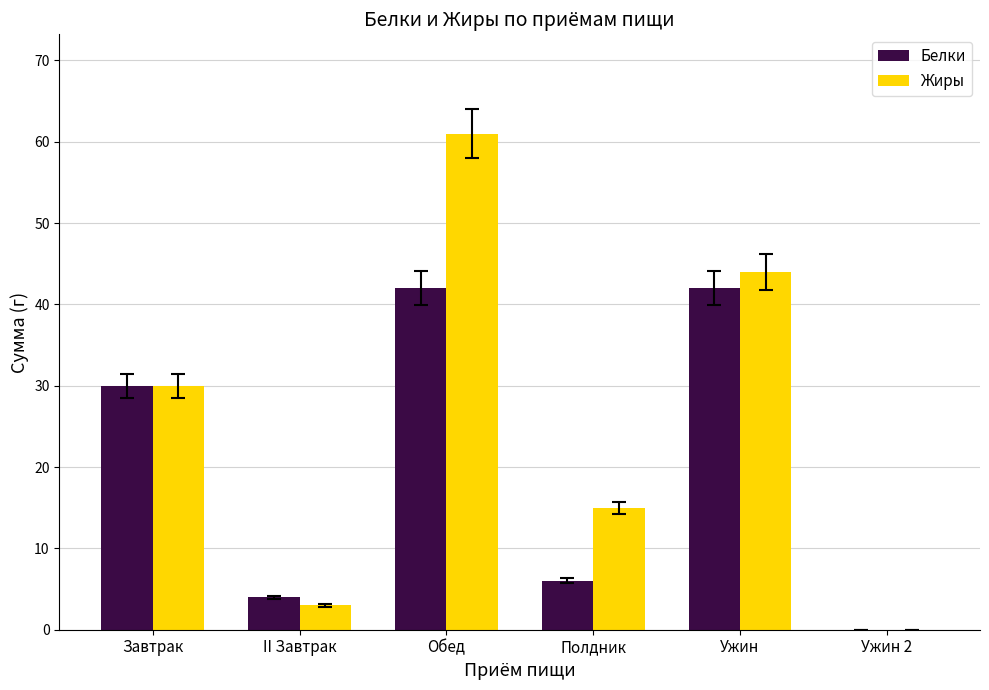

Which category has the highest value across all series?

Обед